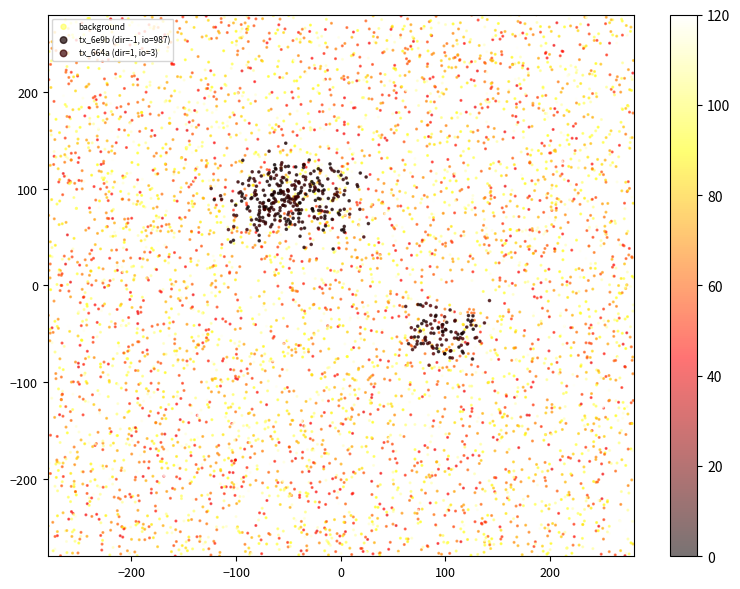

How many tx1 values are between -1 and 987?

2